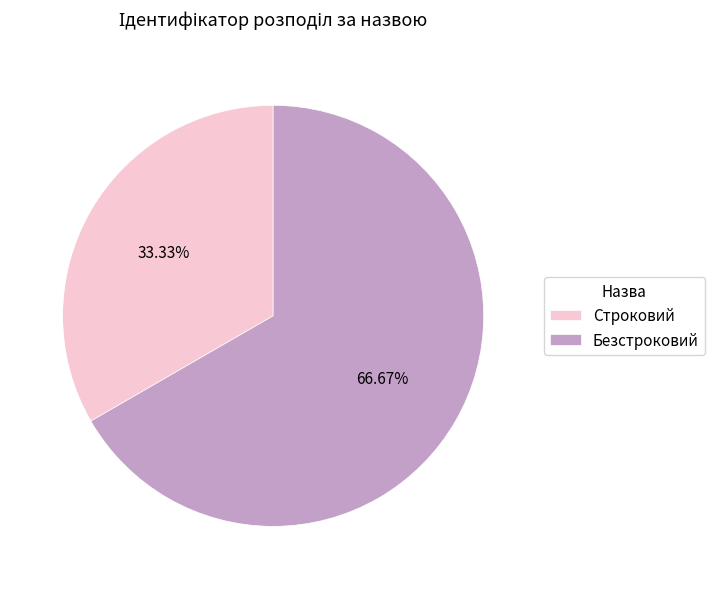

True or false: Строковий accounts for 21% of the total.

False